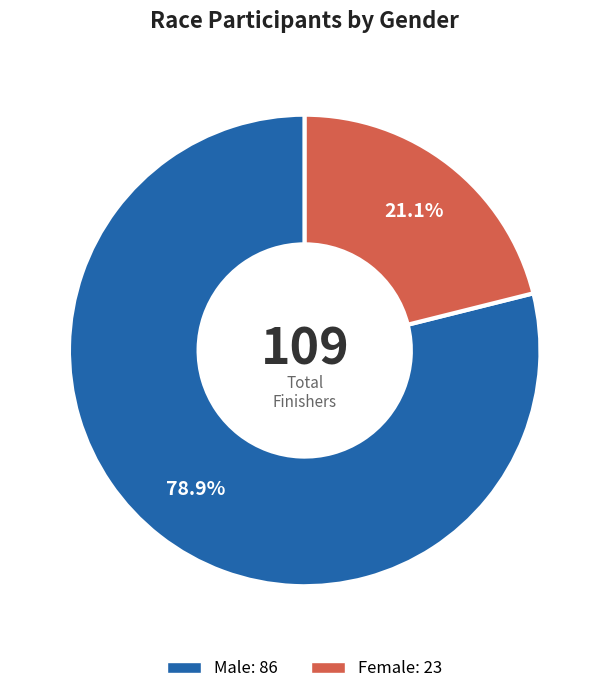

Is there any slice that represents more than half of the pie?

Yes